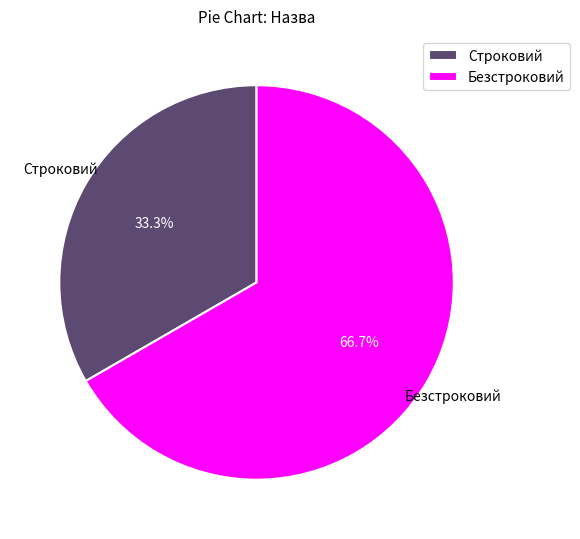

Do Строковий and Безстроковий together represent more than half of the pie?

Yes